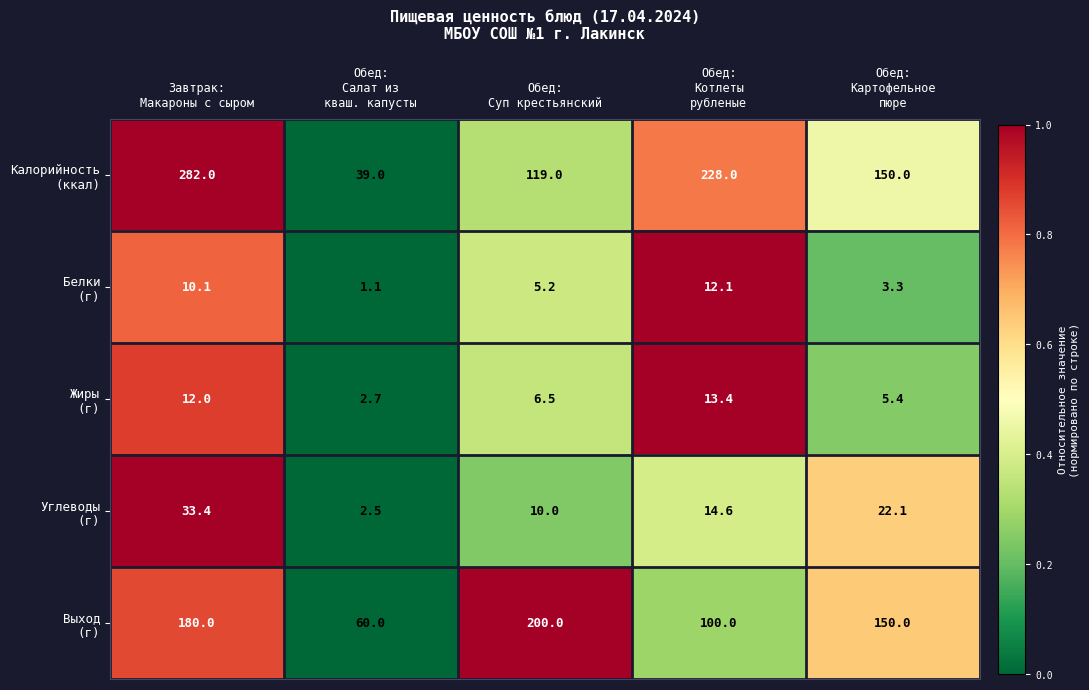

Which label corresponds to the largest value in the chart?

Завтрак:
Макароны с сыром